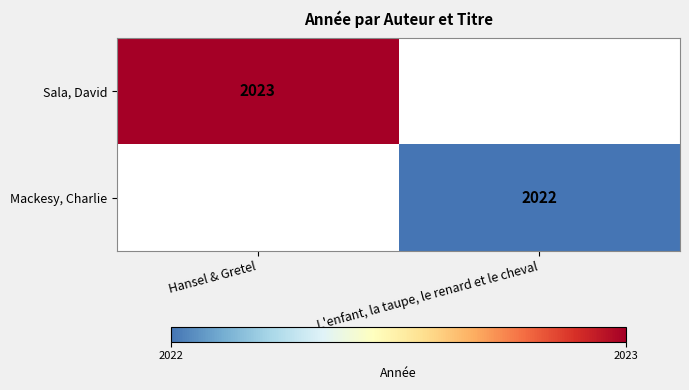

Which label corresponds to the smallest value in the chart?

L'enfant, la taupe, le renard et le cheval